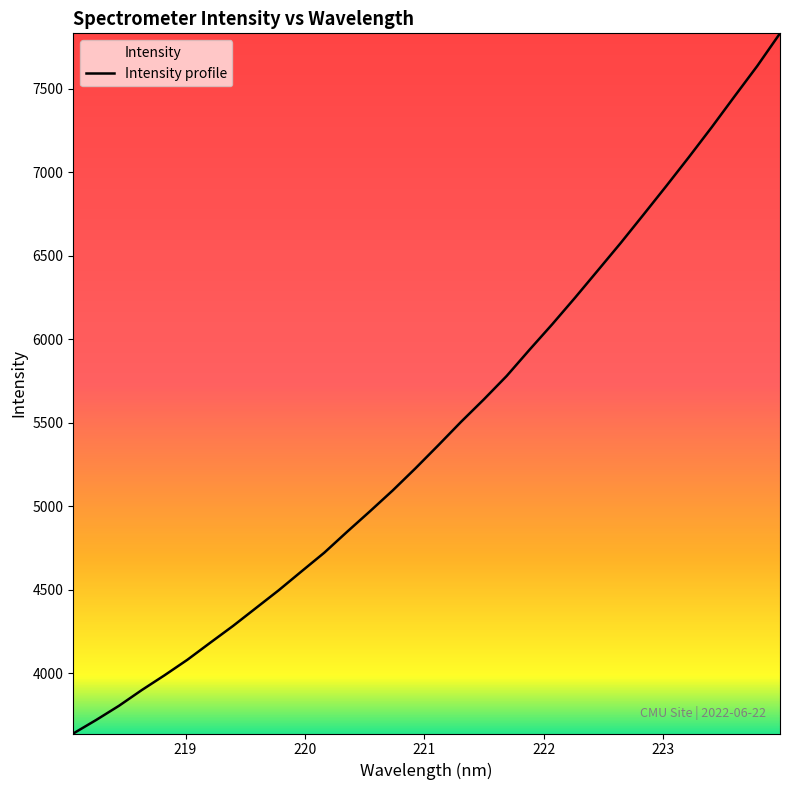

What is the greatest value displayed?

7833.3